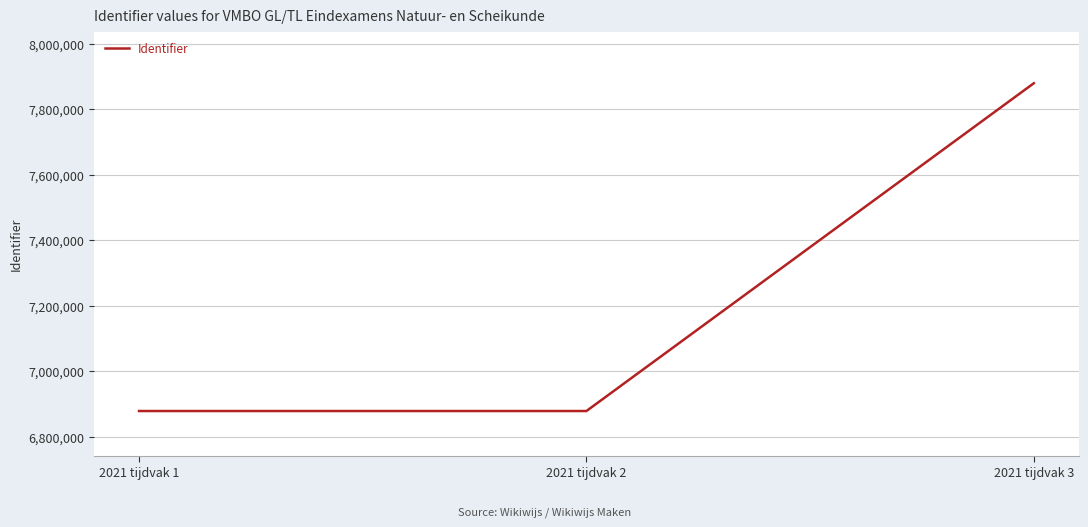

Is it true that the value at 2021 tijdvak 1 is 6878954?

True